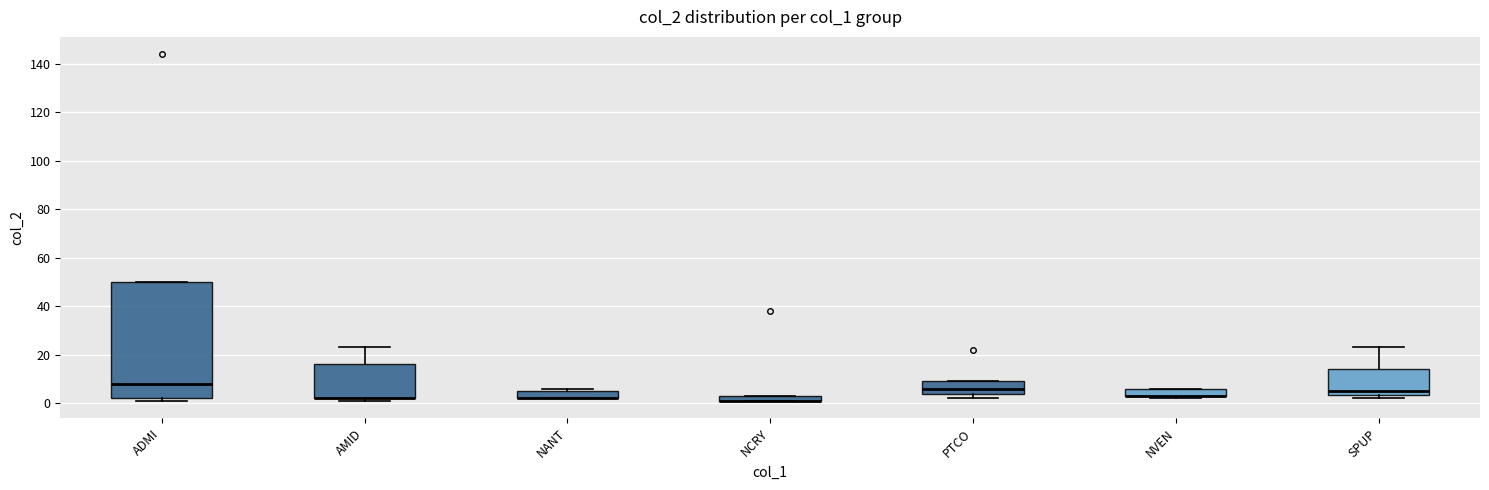

Which box is the tallest, from its lower edge to its upper edge?

ADMI